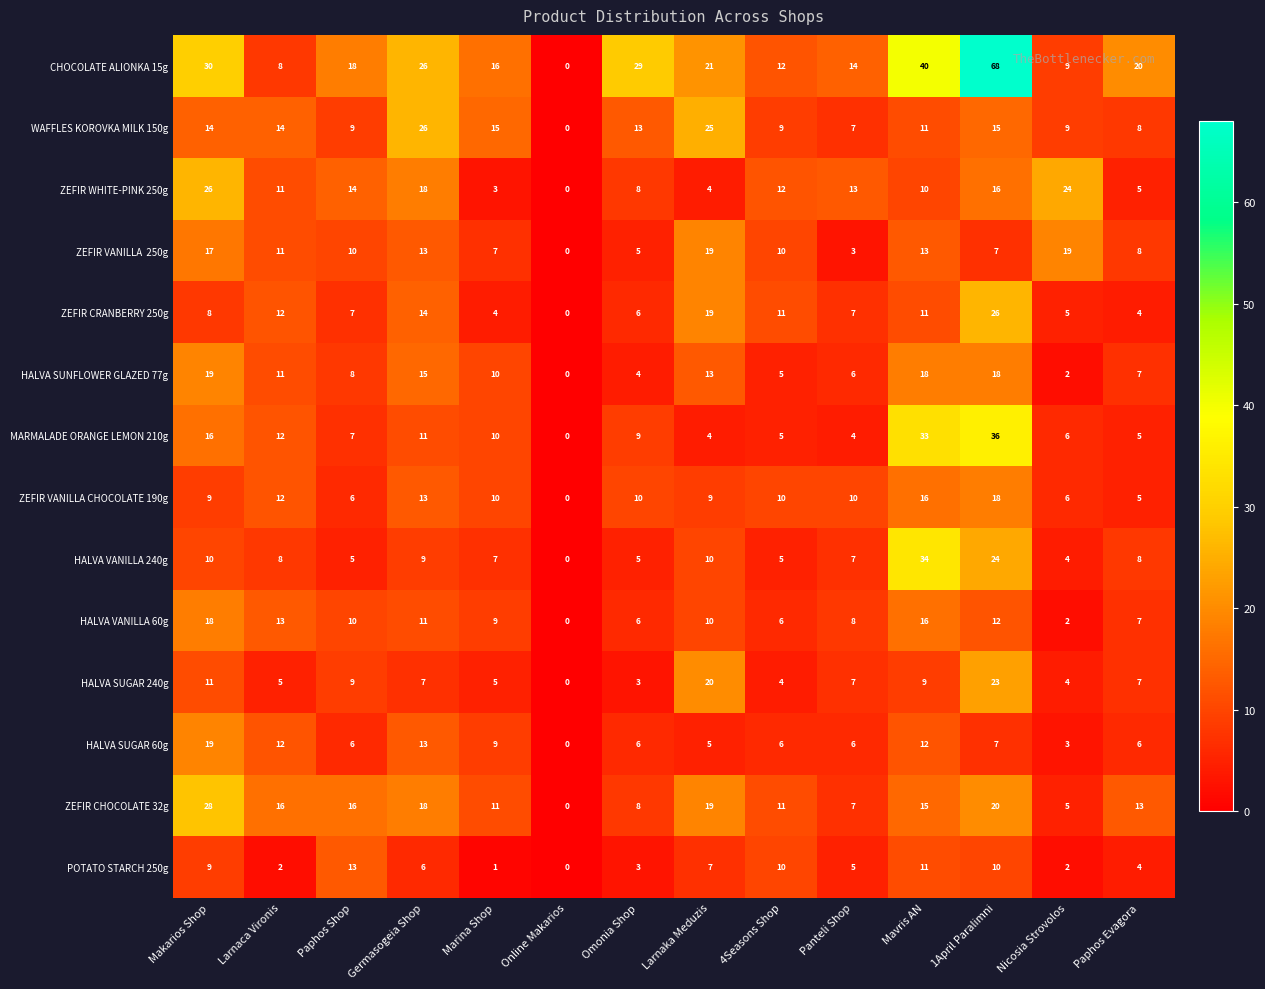

What is the difference between the maximum and minimum values in the WAFFLES KOROVKA MILK 150g series?

26